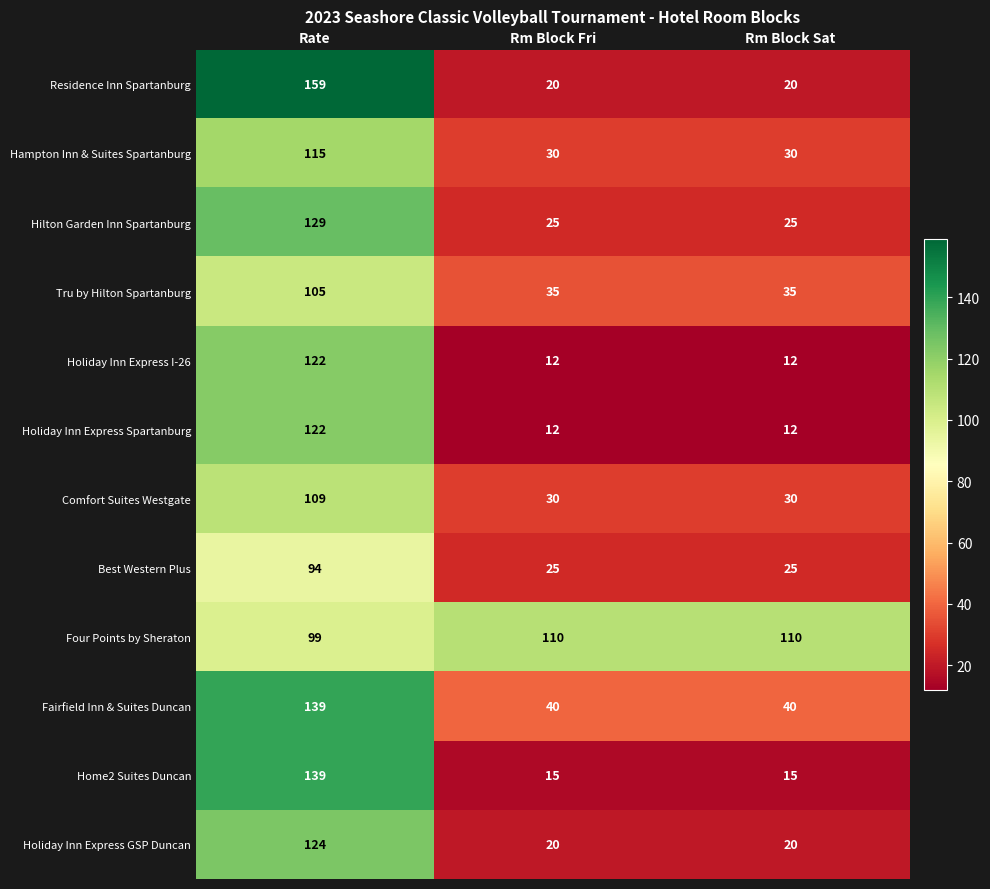

What is the sum of the Best Western Plus values at Rm Block Sat and Rate?

119